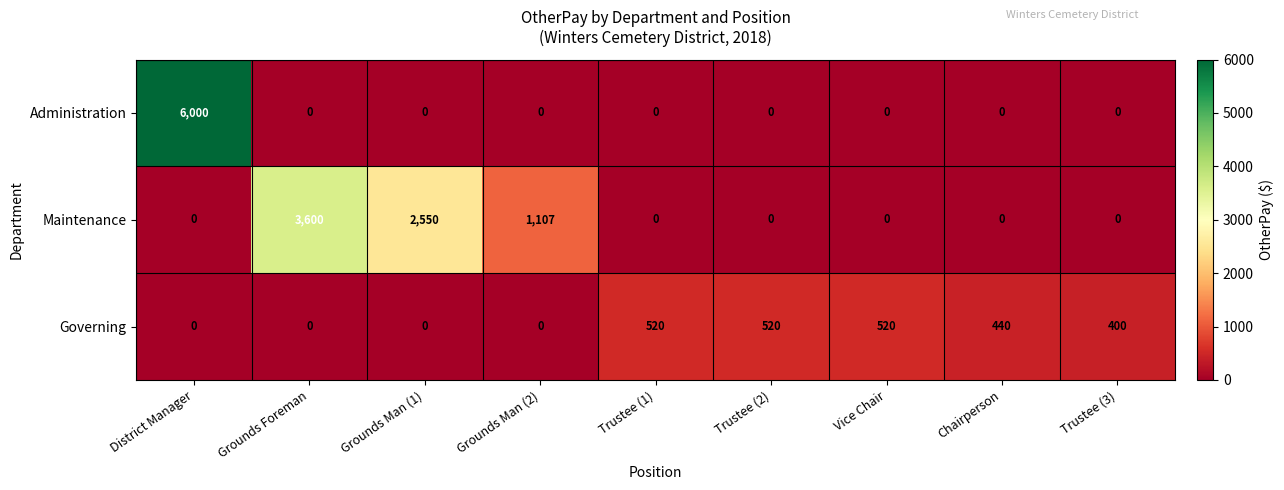

What is the average value of the Administration series?

667